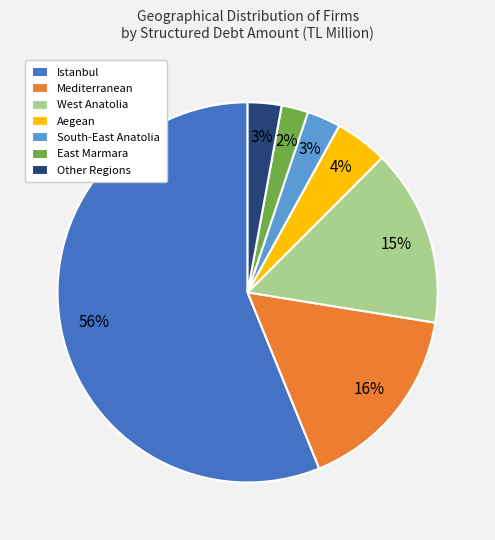

What is the ratio of the value at Other Regions to the value at South-East Anatolia?

1.0